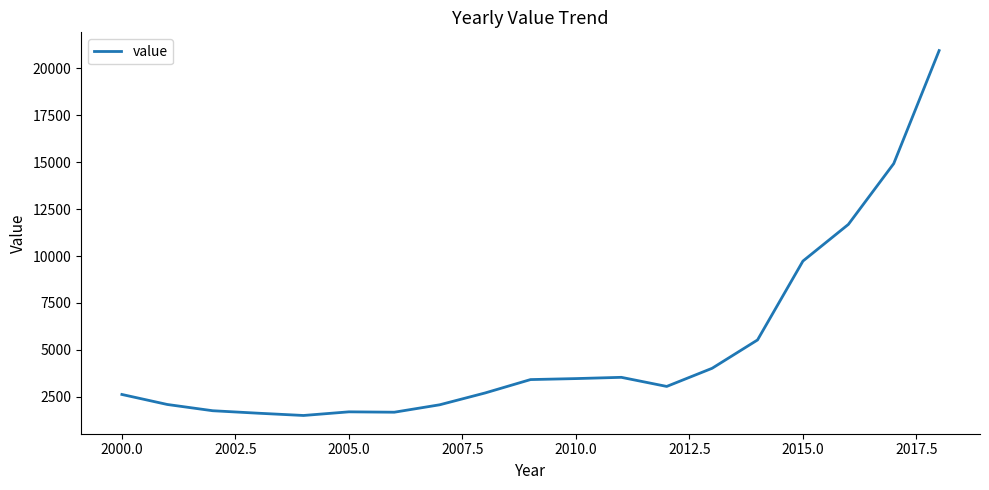

What is the smallest value displayed?

1505